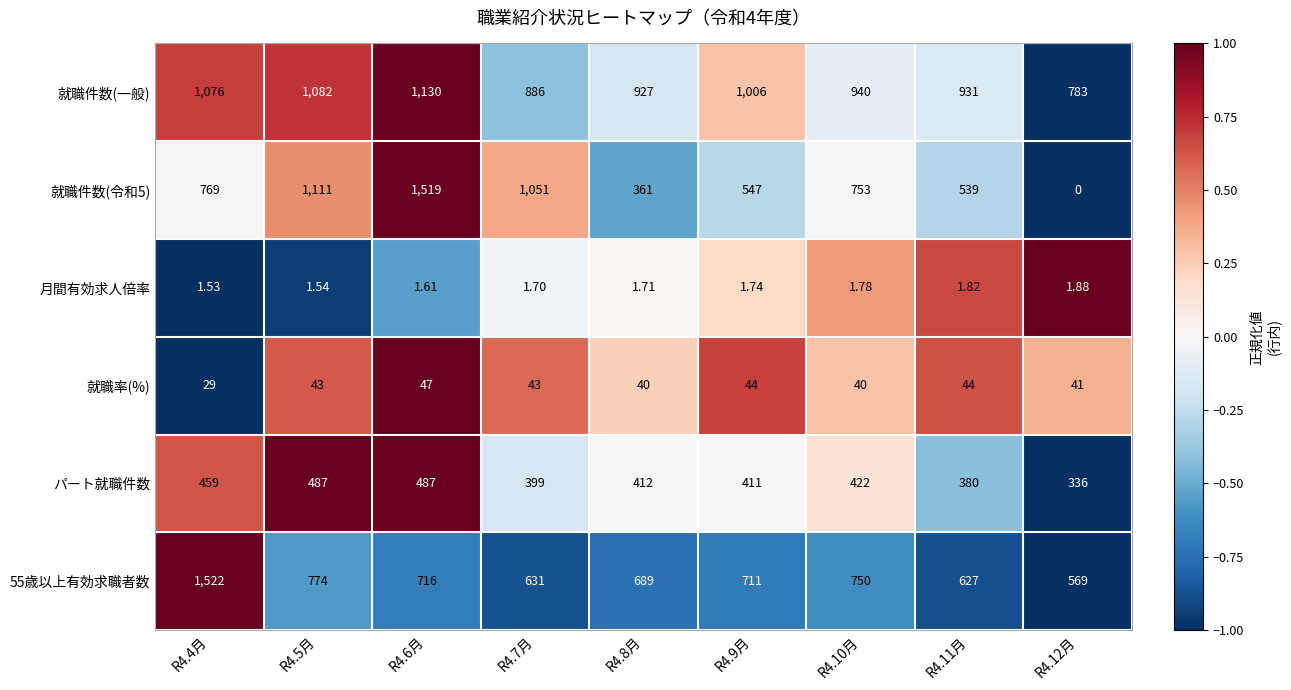

Which series has the largest total across all categories?

就職件数(一般)